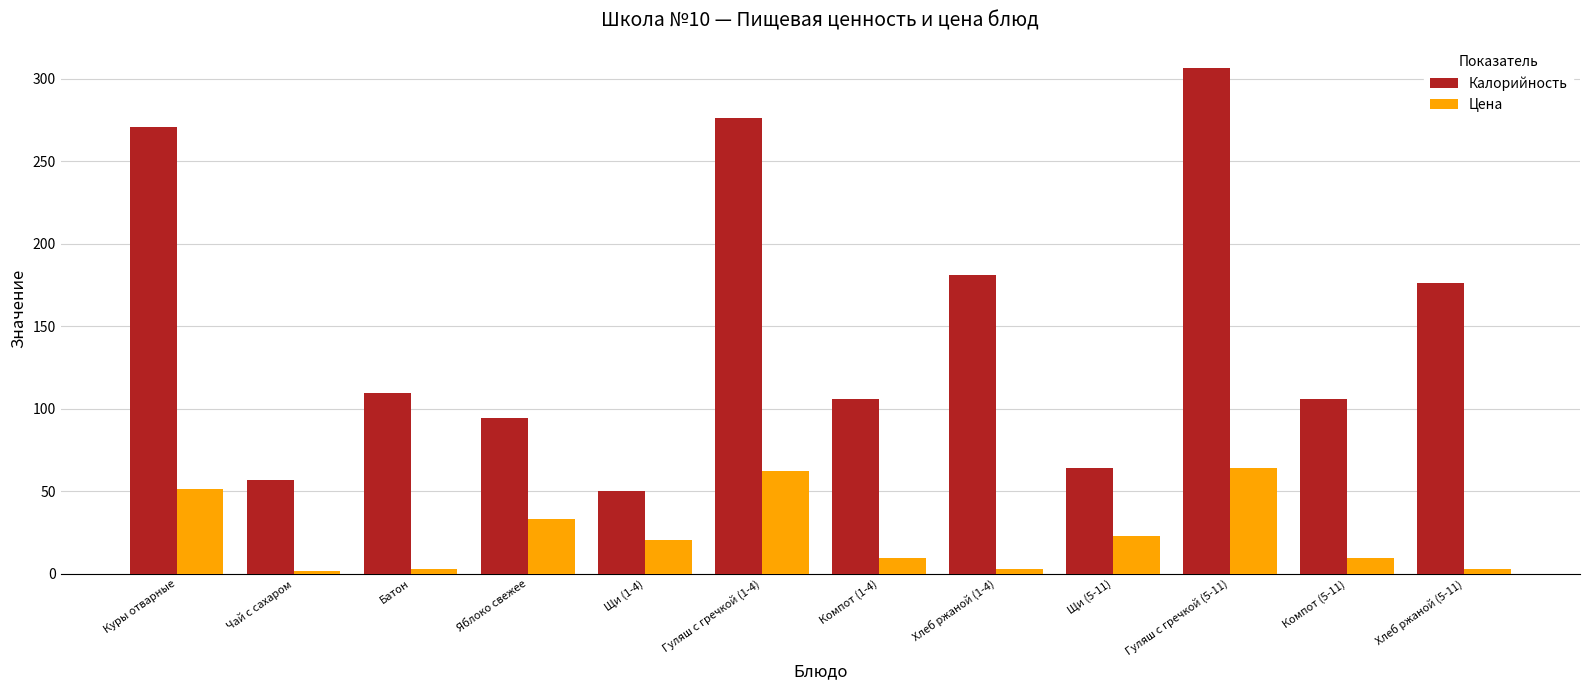

What is the minimum value for Калорийность?

50.4